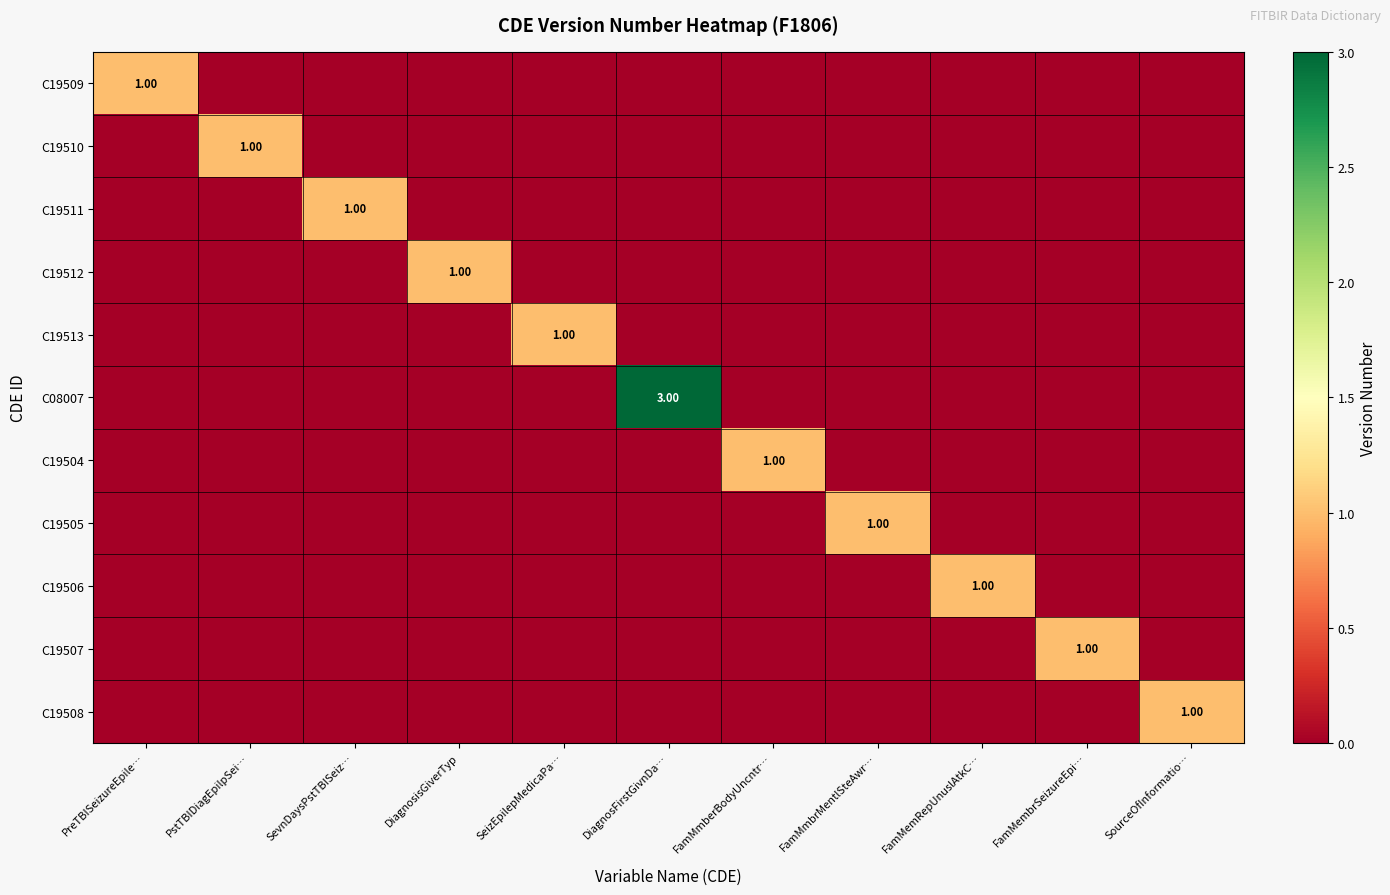

Which series has the largest total across all categories?

C08007